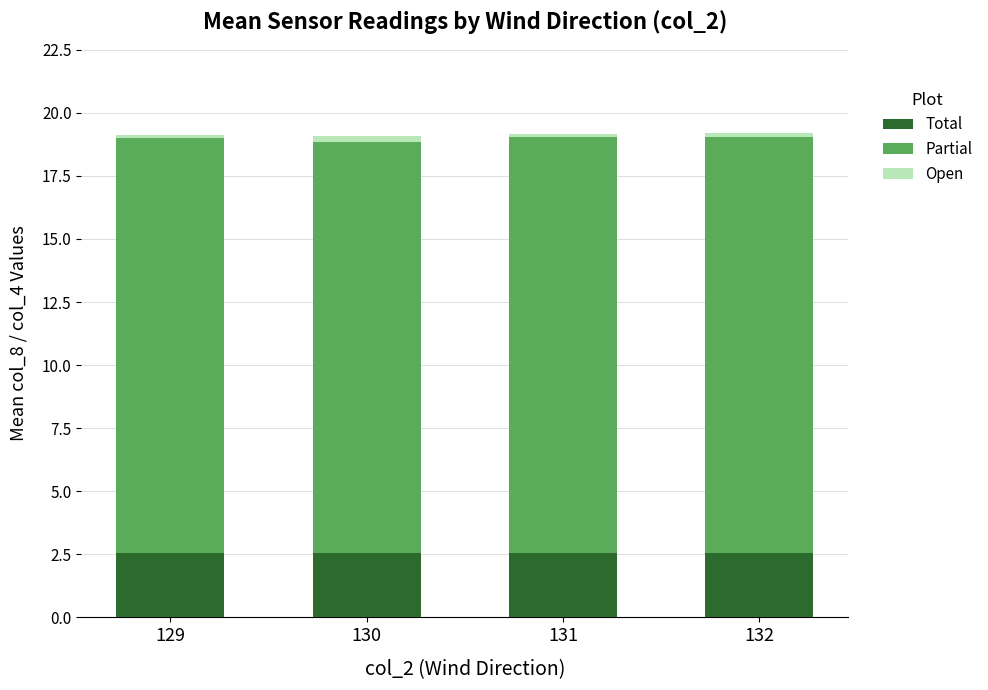

Count the Total values in the range 2 to 3.

4